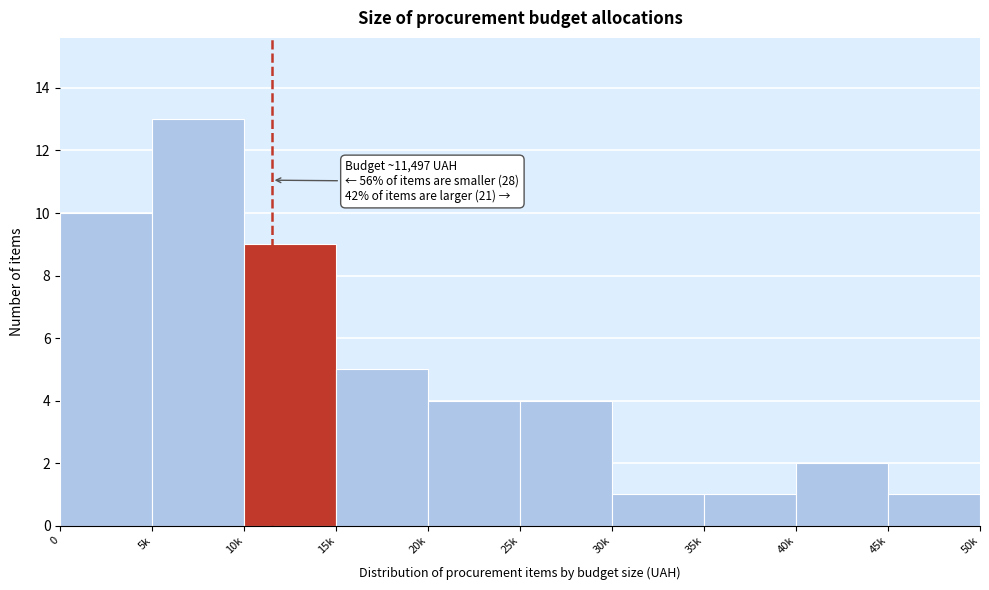

Reading left to right, extract all data points from this chart.

10	13	9	5	4	4	1	1	2	1